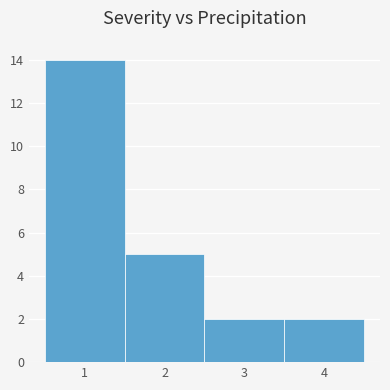

Reading left to right, extract all data points from this chart.

1=14	2=5	3=2	4=2